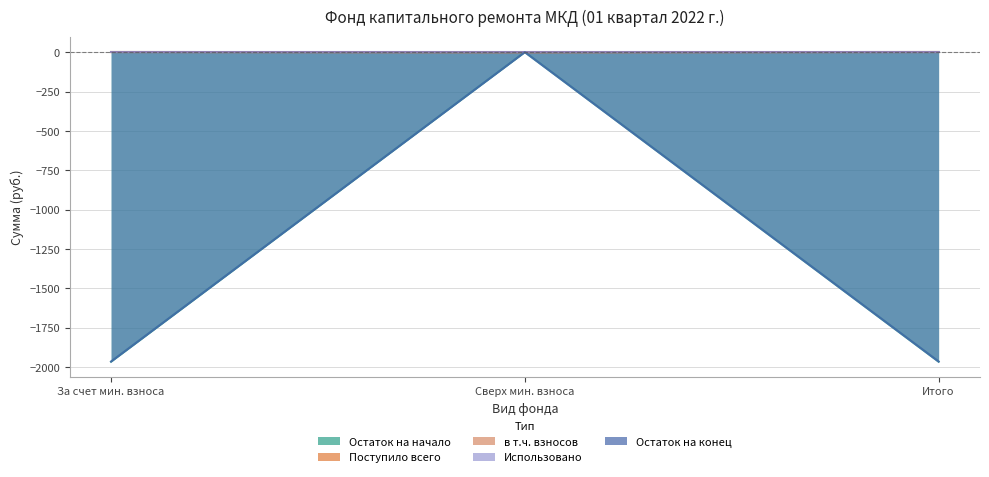

What is the average value of the Остаток на конец series?

-1309.0